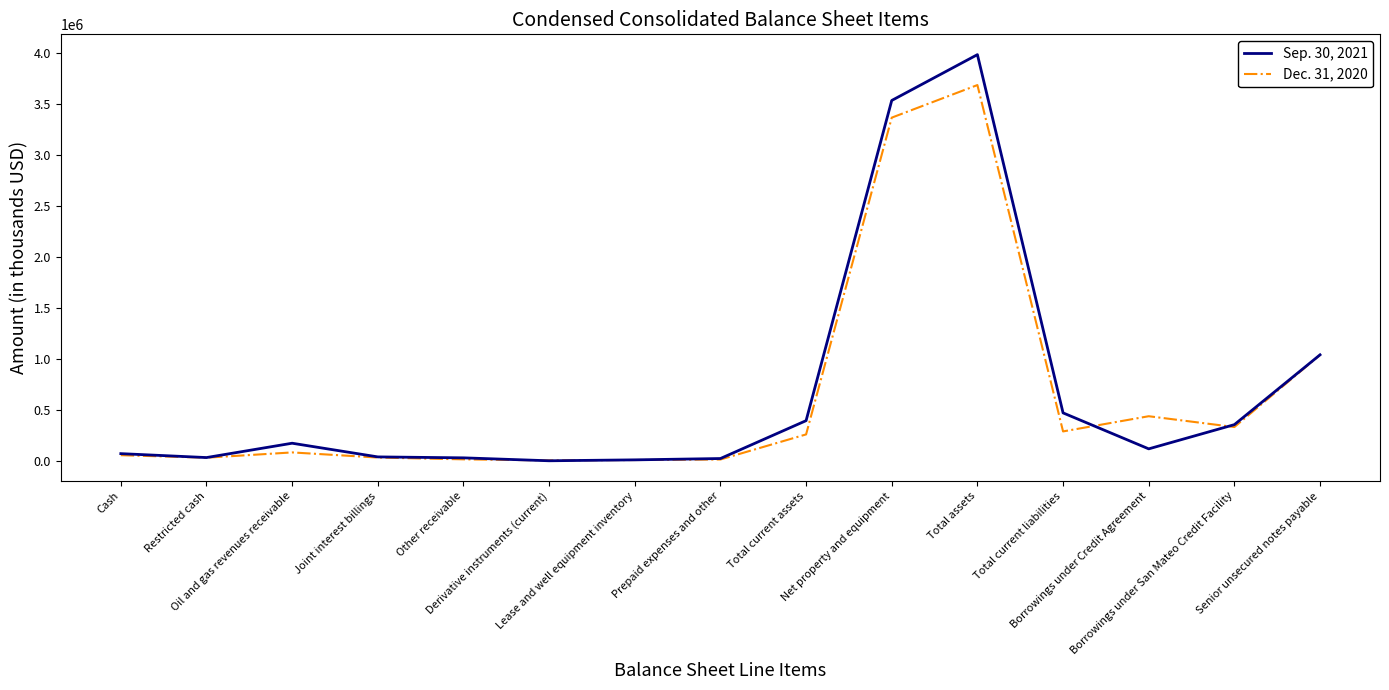

What is the difference between the second highest and minimum values in the Sep. 30, 2021 series?

3533024